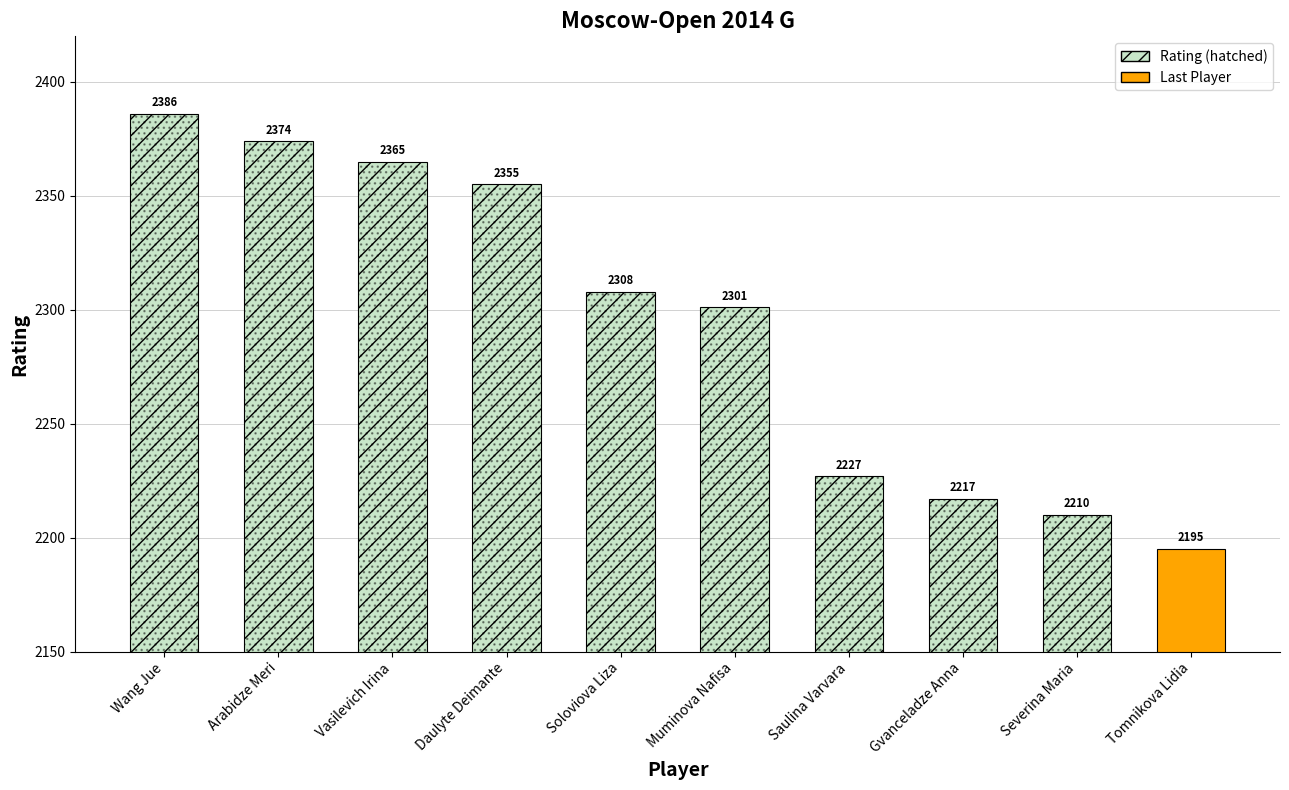

What is the smallest value displayed?

2195